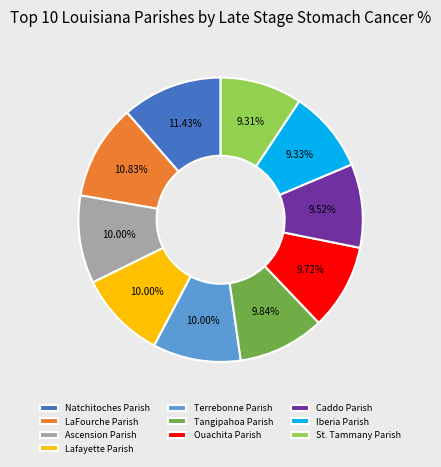

Is the sum of Natchitoches Parish and Iberia Parish greater than half?

No